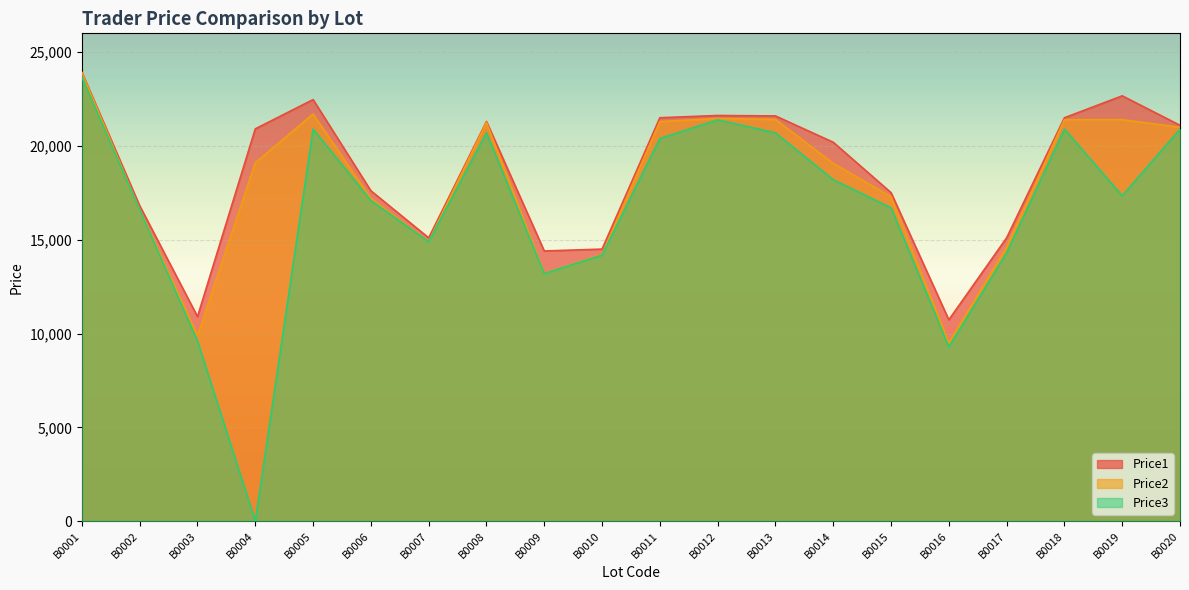

How many interior local peaks does the Price3 series have?

4